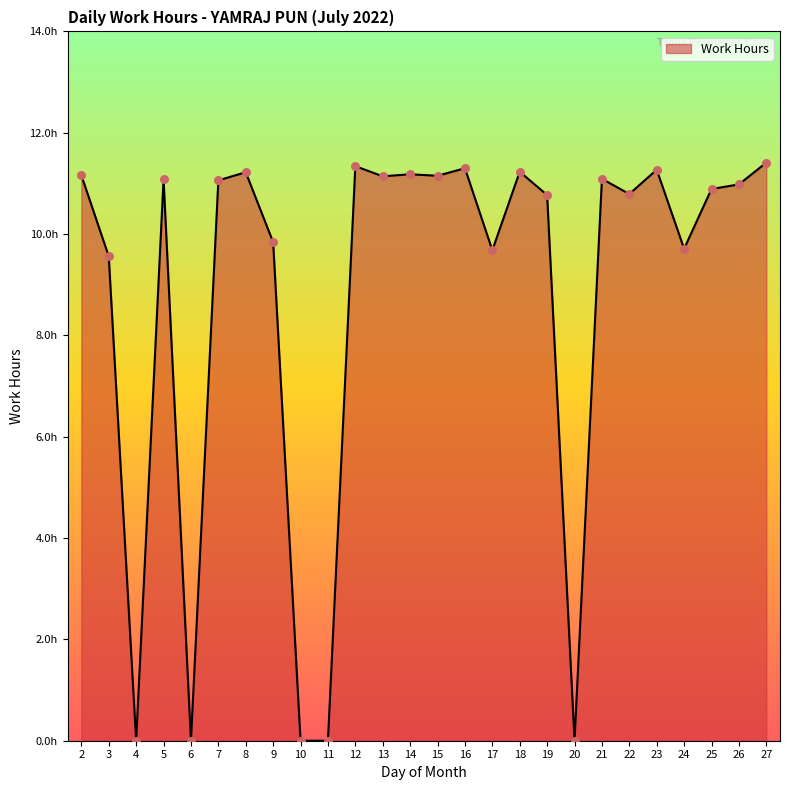

Approximately how many times larger is the value at 5 compared to 12?

1.0